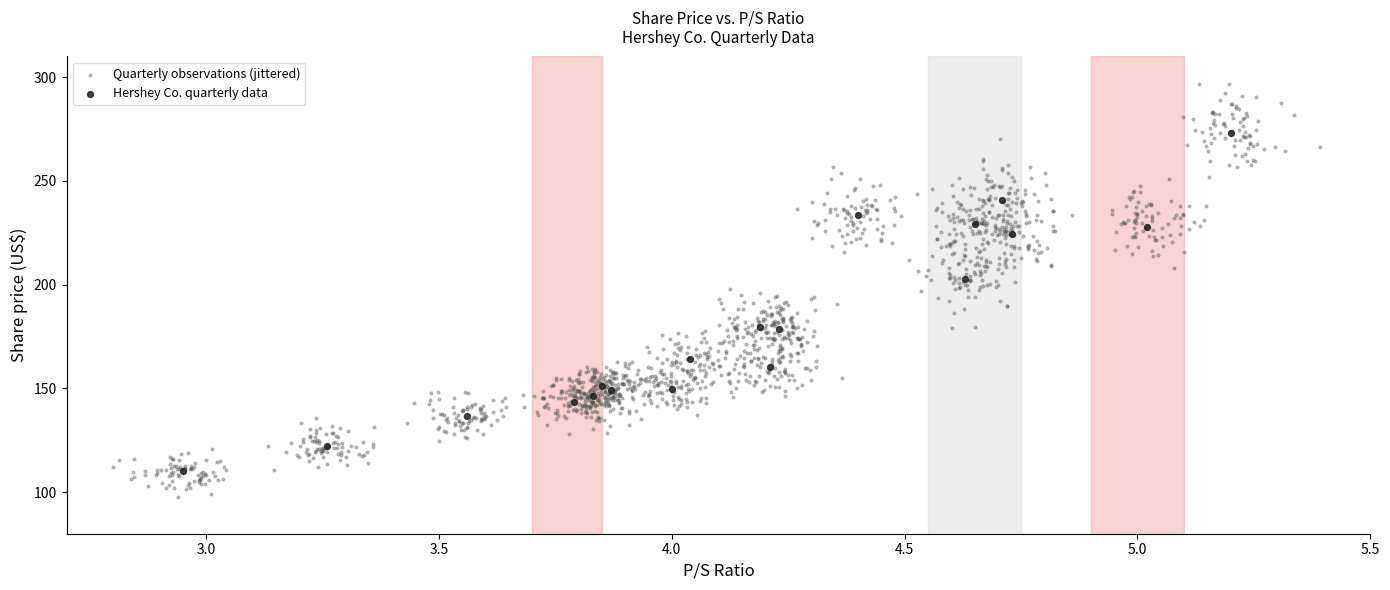

Which series has the widest spread of Y values?

Quarterly observations (jittered)